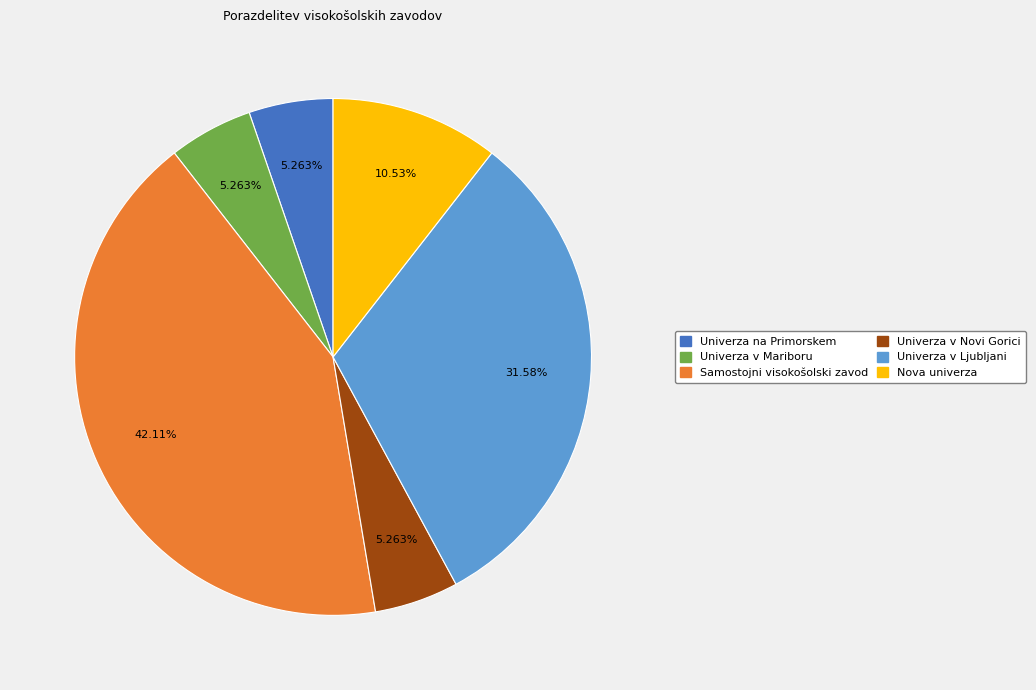

Is there any slice that represents more than half of the pie?

No